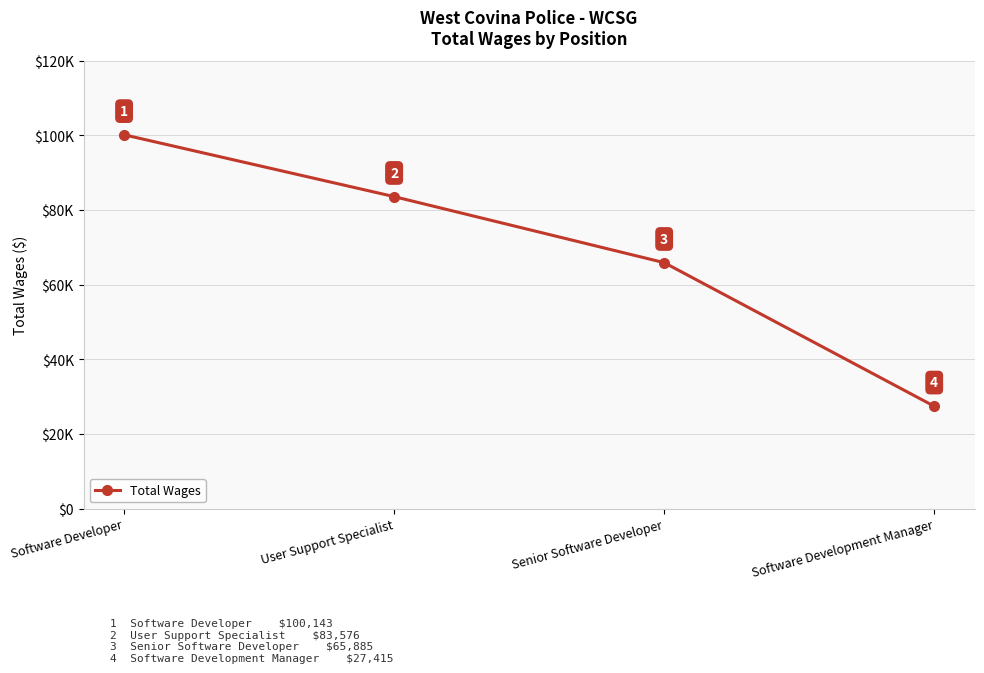

What is the ratio of the value at User Support Specialist to the value at Software Developer?

0.8